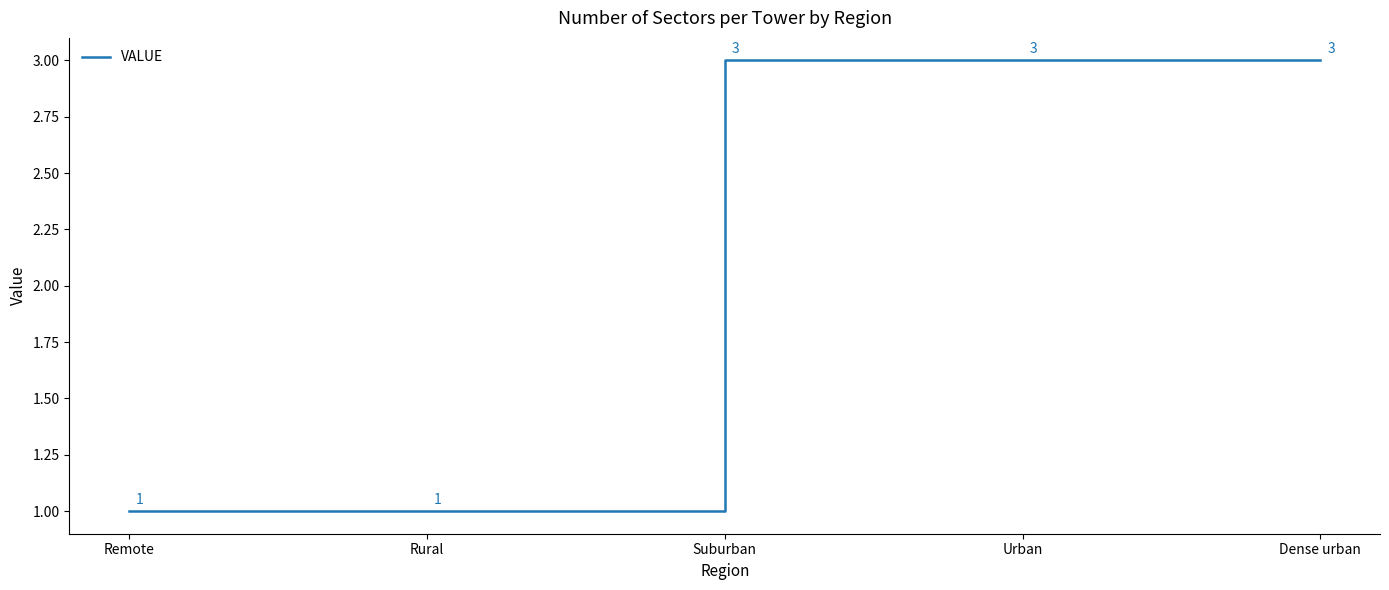

How many values are between 1 and 3?

5